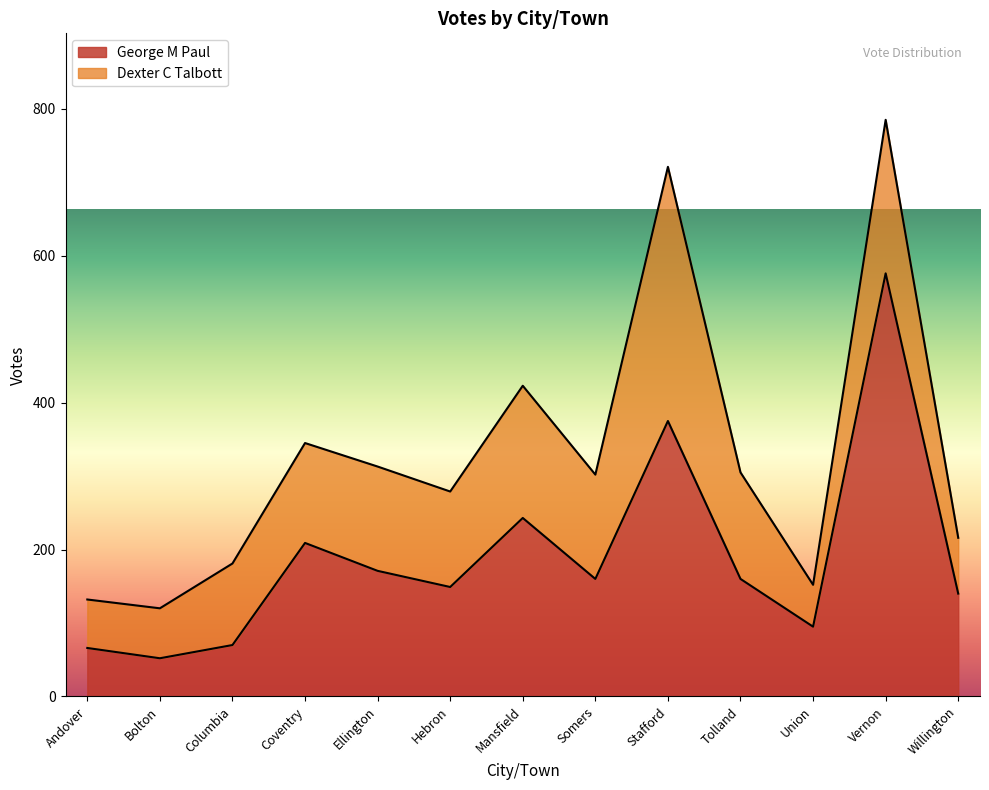

What is the lowest value of the George M Paul series?

52